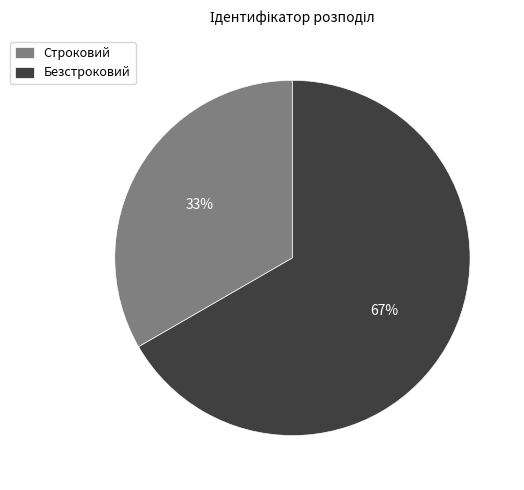

Count the number of slices in the pie.

2